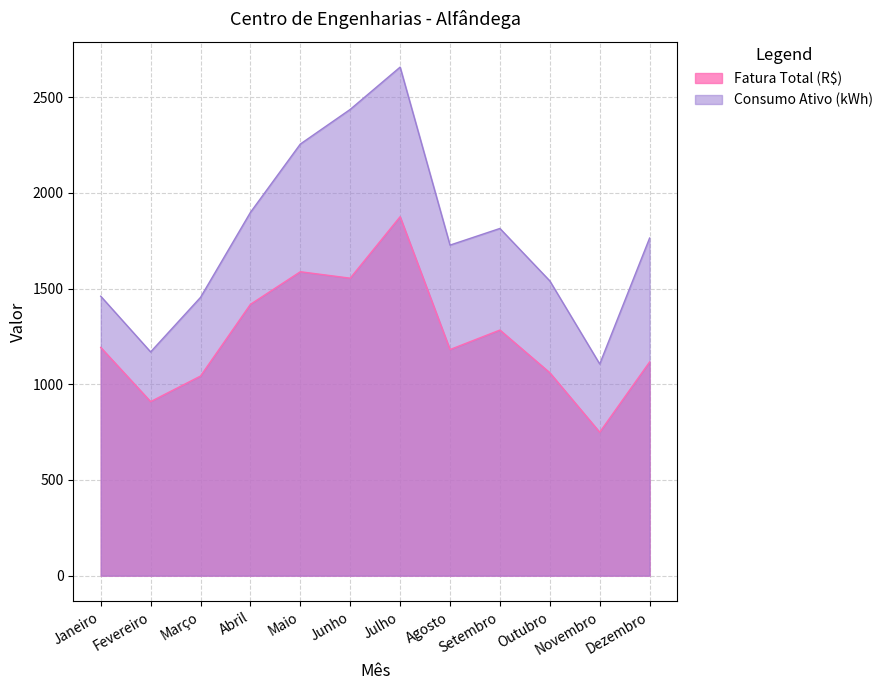

Reading left to right, extract all data points from this chart.

Fatura Total (R$): Janeiro=1192.6	Fevereiro=909.4	Março=1043.0	Abril=1417.5	Maio=1587.9	Junho=1554.3	Julho=1875.5	Agosto=1181.4	Setembro=1283.3	Outubro=1060.3	Novembro=749.5	Dezembro=1116.5
Consumo Ativo (kWh): Janeiro=1460.0	Fevereiro=1169.0	Março=1454.0	Abril=1898.0	Maio=2255.0	Junho=2436.0	Julho=2657.0	Agosto=1727.0	Setembro=1814.0	Outubro=1540.0	Novembro=1106.0	Dezembro=1764.0